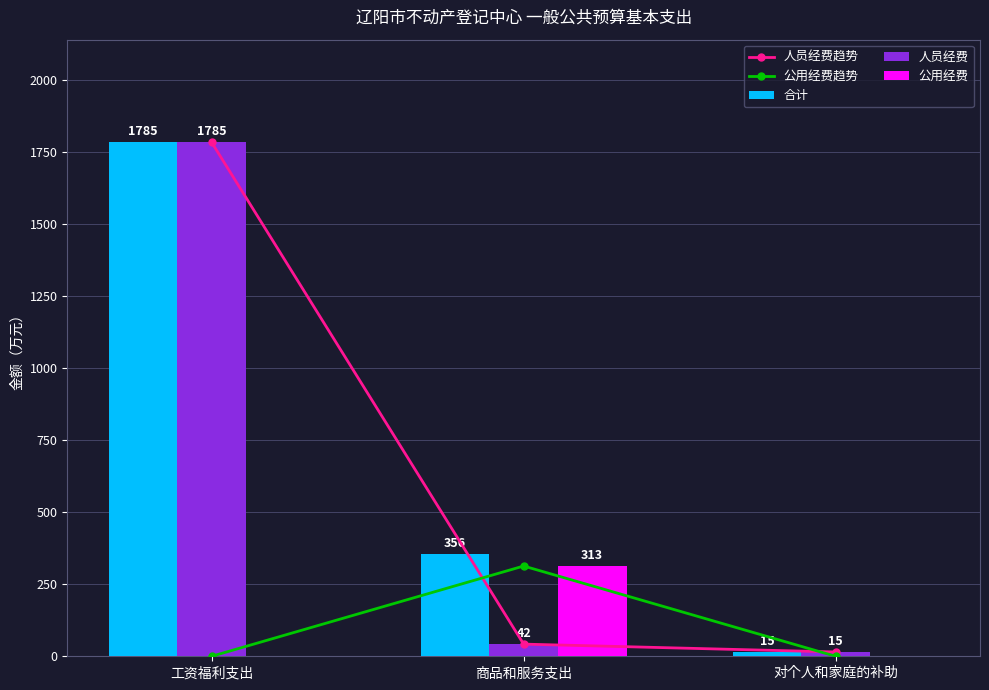

What position from the right is 对个人和家庭的补助?

1